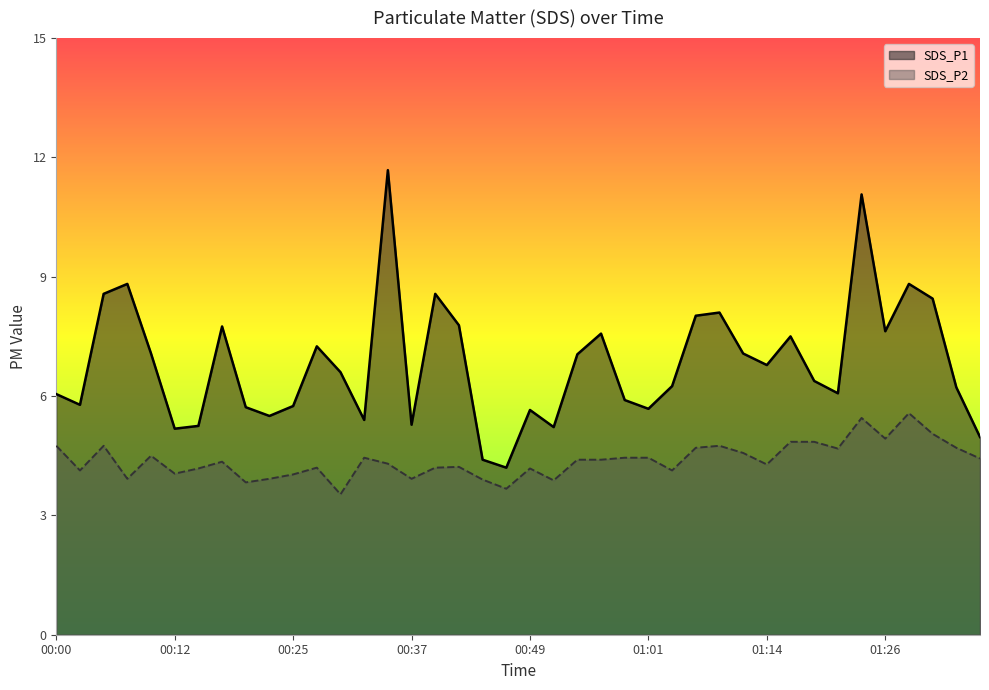

What is the approximate value of SDS_P1 at 00:25?

5.8